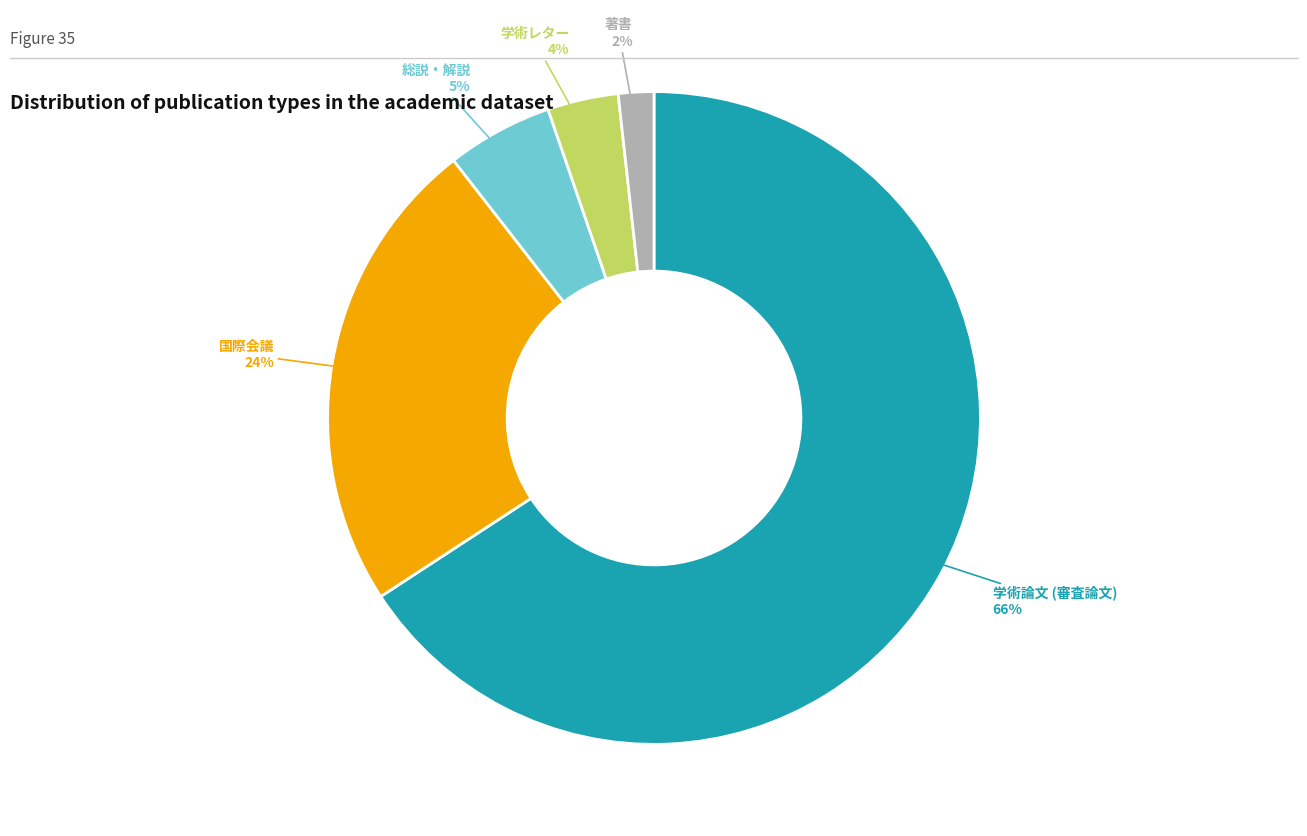

To the nearest percent, what is the average slice percentage?

20%